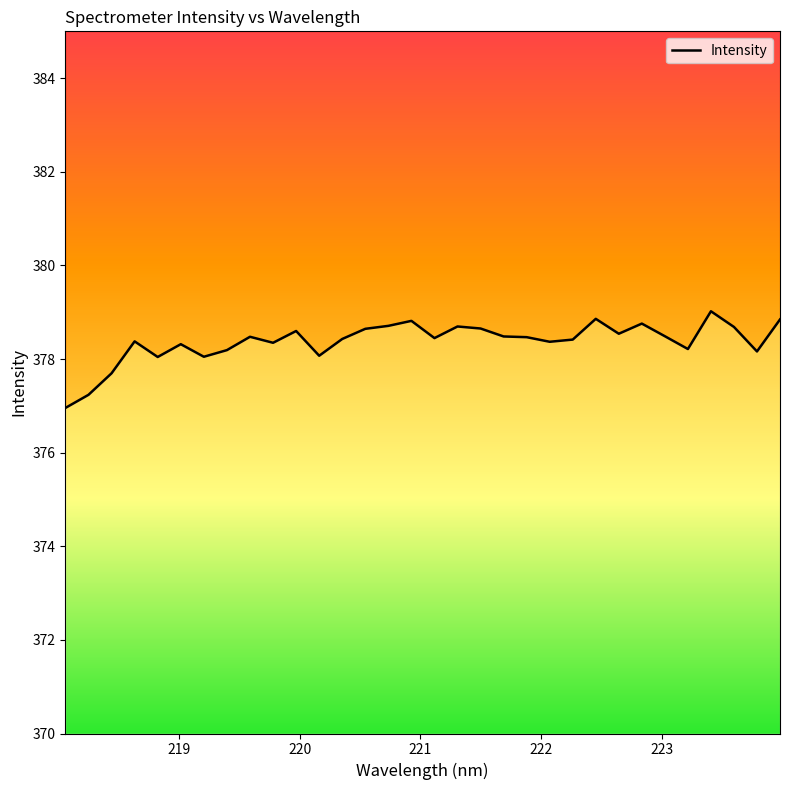

What is the maximum value shown in the chart?

379.0